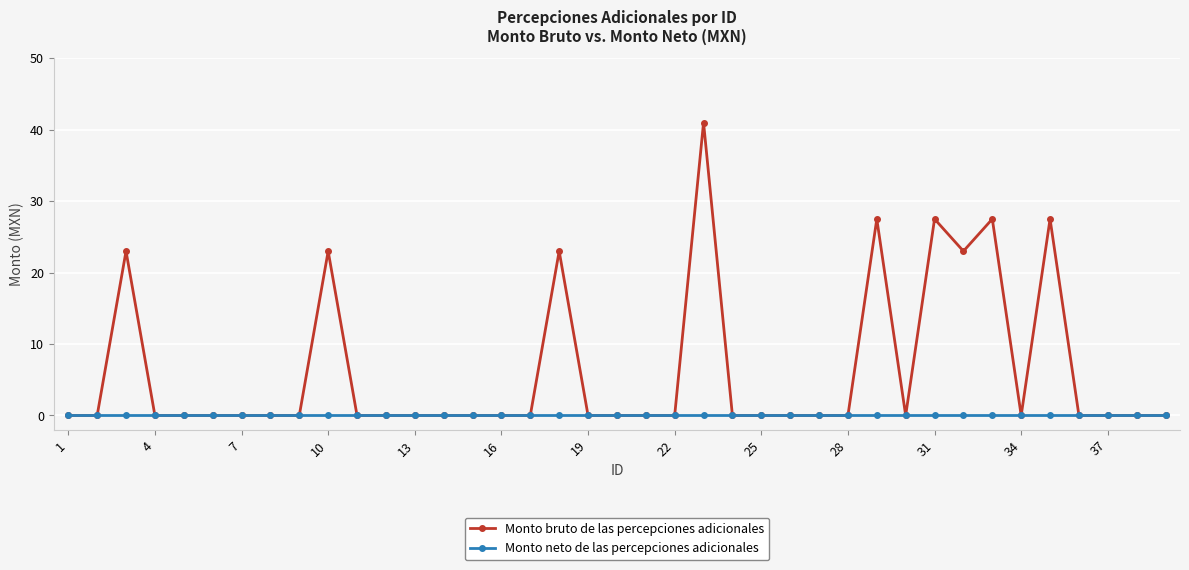

Reading left to right, list all the values displayed in this chart.

Monto bruto de las percepciones adicionales: 0.0	0.0	23.0	0.0	0.0	0.0	0.0	0.0	0.0	23.0	0.0	0.0	0.0	0.0	0.0	0.0	0.0	23.0	0.0	0.0	0.0	0.0	41.0	0.0	0.0	0.0	0.0	0.0	27.5	0.0	27.5	23.0	27.5	0.0	27.5	0.0	0.0	0.0	0.0
Monto neto de las percepciones adicionales: 0.0	0.0	0.0	0.0	0.0	0.0	0.0	0.0	0.0	0.0	0.0	0.0	0.0	0.0	0.0	0.0	0.0	0.0	0.0	0.0	0.0	0.0	0.0	0.0	0.0	0.0	0.0	0.0	0.0	0.0	0.0	0.0	0.0	0.0	0.0	0.0	0.0	0.0	0.0